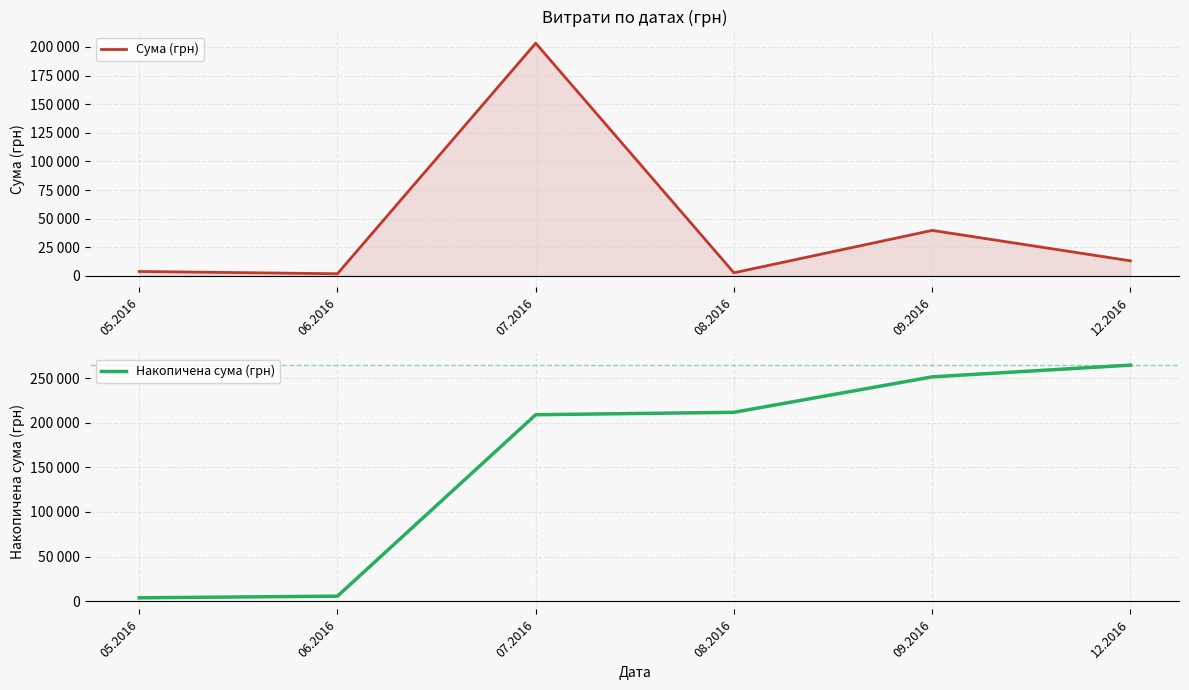

Does the chart display data point markers on the line(s)?

No